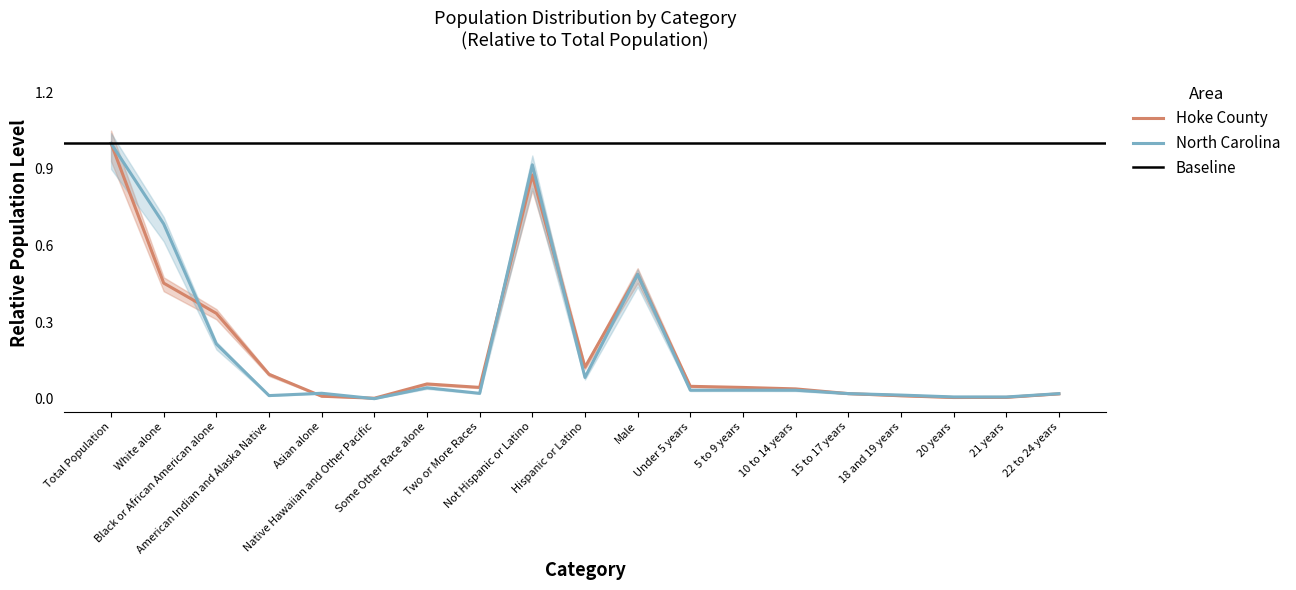

What is the approximate value of Hoke County at Total Population?

1.0